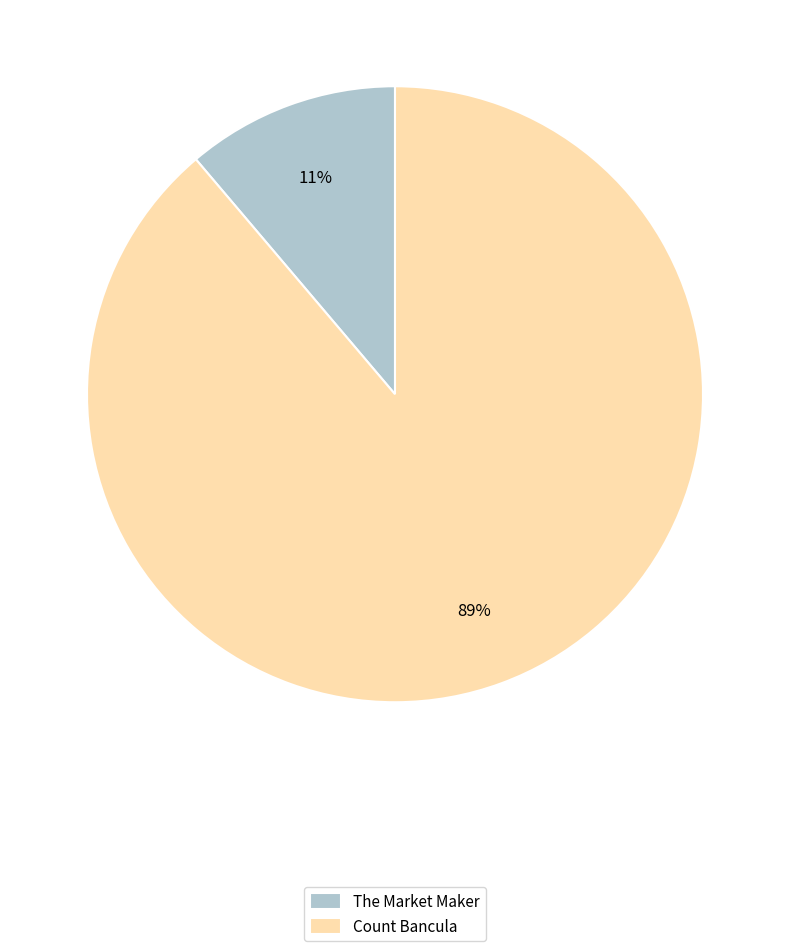

Which slice is the smallest?

The Market Maker